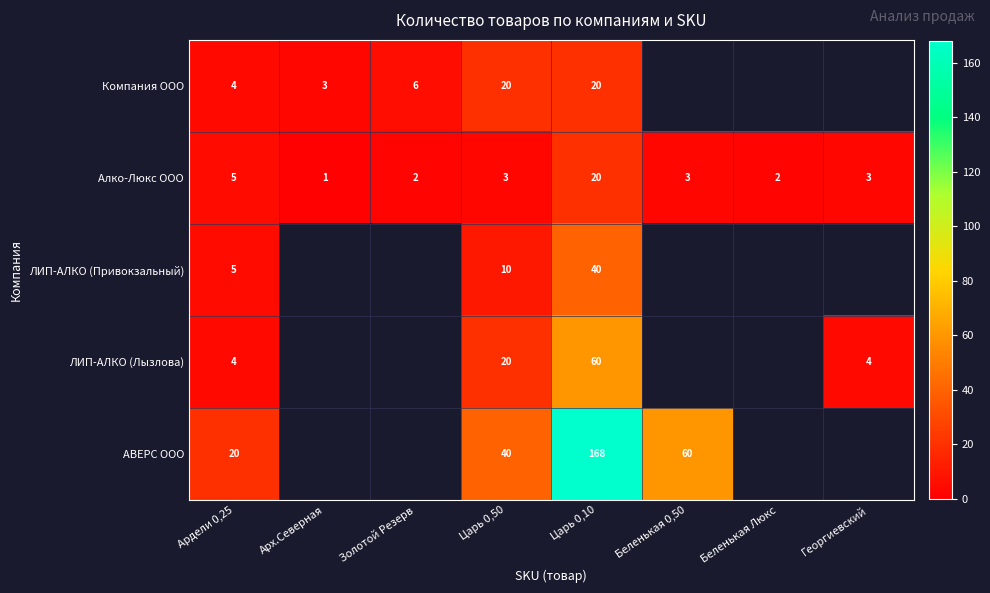

How many values in the Алко-Люкс ООО series are below 3?

3